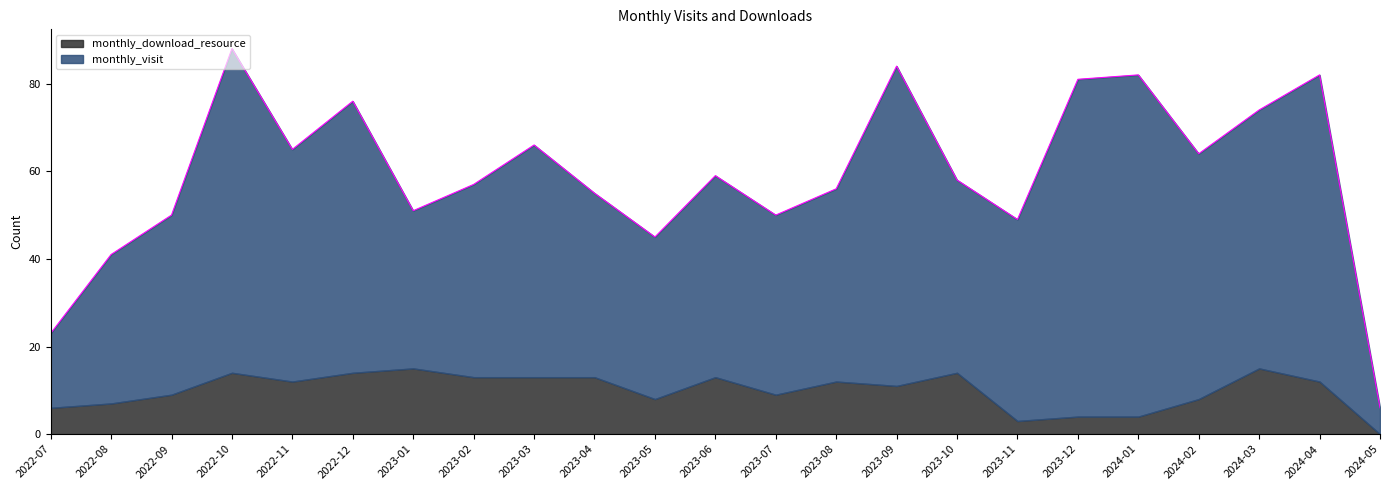

Which series changed the most between 2023-03 and 2023-09?

monthly_visit